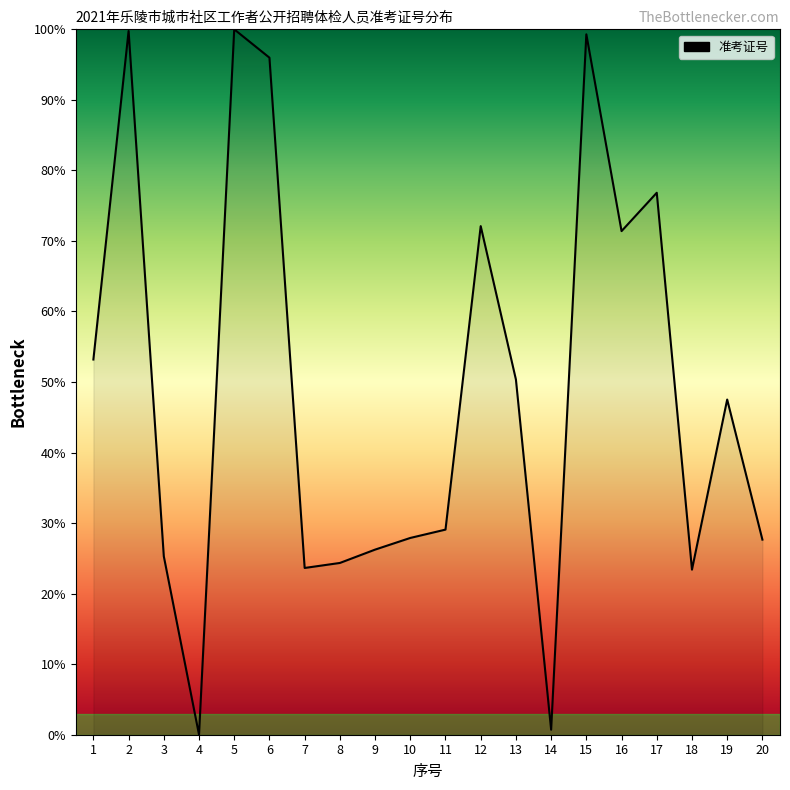

What is the difference between the maximum and minimum values?

100.0